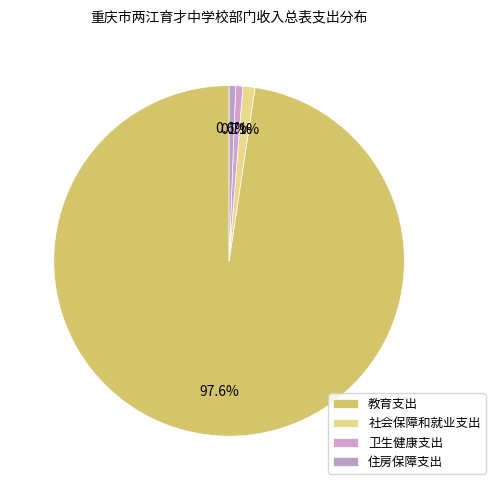

Combined, what portion of the pie is 卫生健康支出 and 住房保障支出?

1.3%